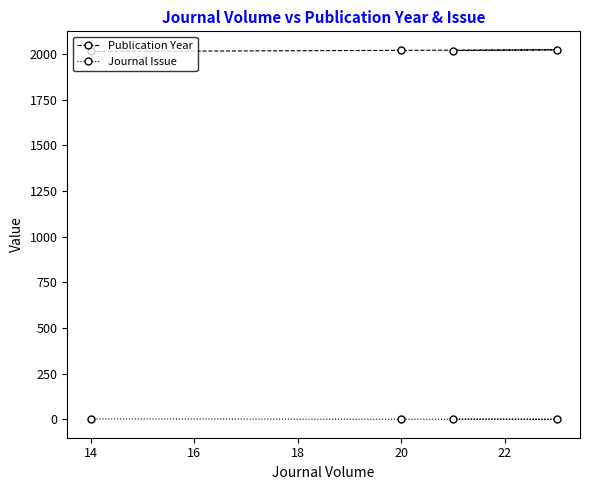

How many Journal Issue values are between 1 and 3?

4